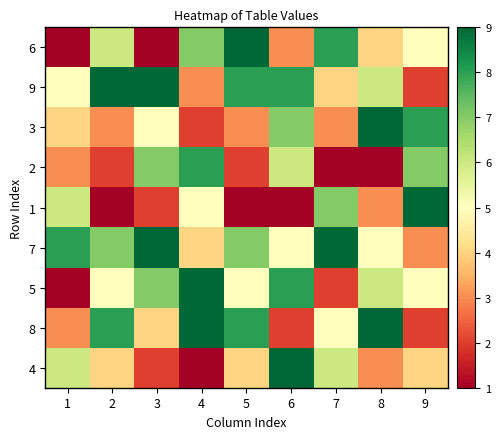

Reading left to right, what are all the values shown in this chart?

6: 1=1	2=6	3=1	4=7	5=9	6=3	7=8	8=4	9=5
9: 1=5	2=9	3=9	4=3	5=8	6=8	7=4	8=6	9=2
3: 1=4	2=3	3=5	4=2	5=3	6=7	7=3	8=9	9=8
2: 1=3	2=2	3=7	4=8	5=2	6=6	7=1	8=1	9=7
1: 1=6	2=1	3=2	4=5	5=1	6=1	7=7	8=3	9=9
7: 1=8	2=7	3=9	4=4	5=7	6=5	7=9	8=5	9=3
5: 1=1	2=5	3=7	4=9	5=5	6=8	7=2	8=6	9=5
8: 1=3	2=8	3=4	4=9	5=8	6=2	7=5	8=9	9=2
4: 1=6	2=4	3=2	4=1	5=4	6=9	7=6	8=3	9=4